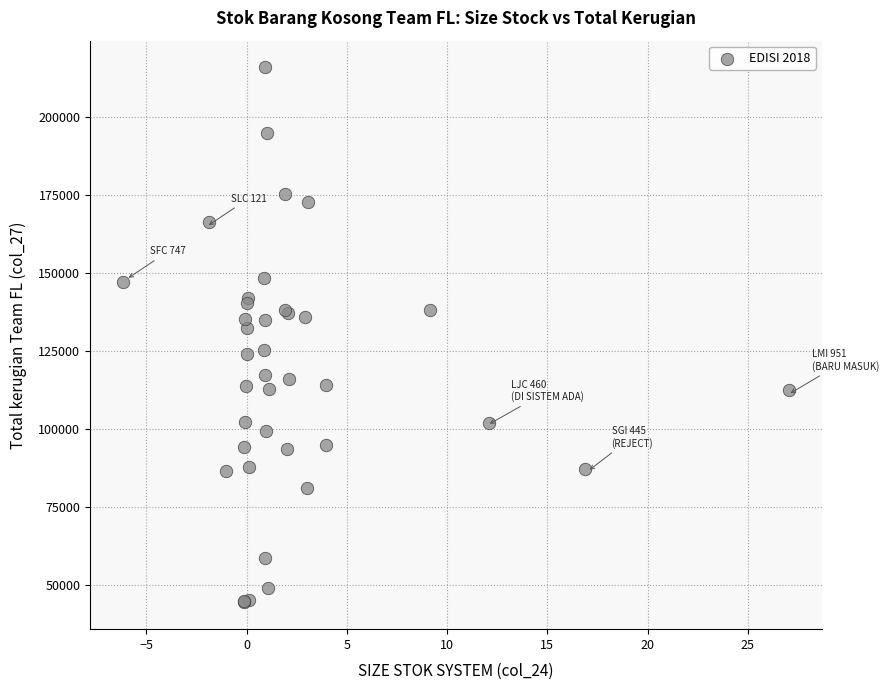

What Y value in the scatter plot is closest to 130208?

132403.2